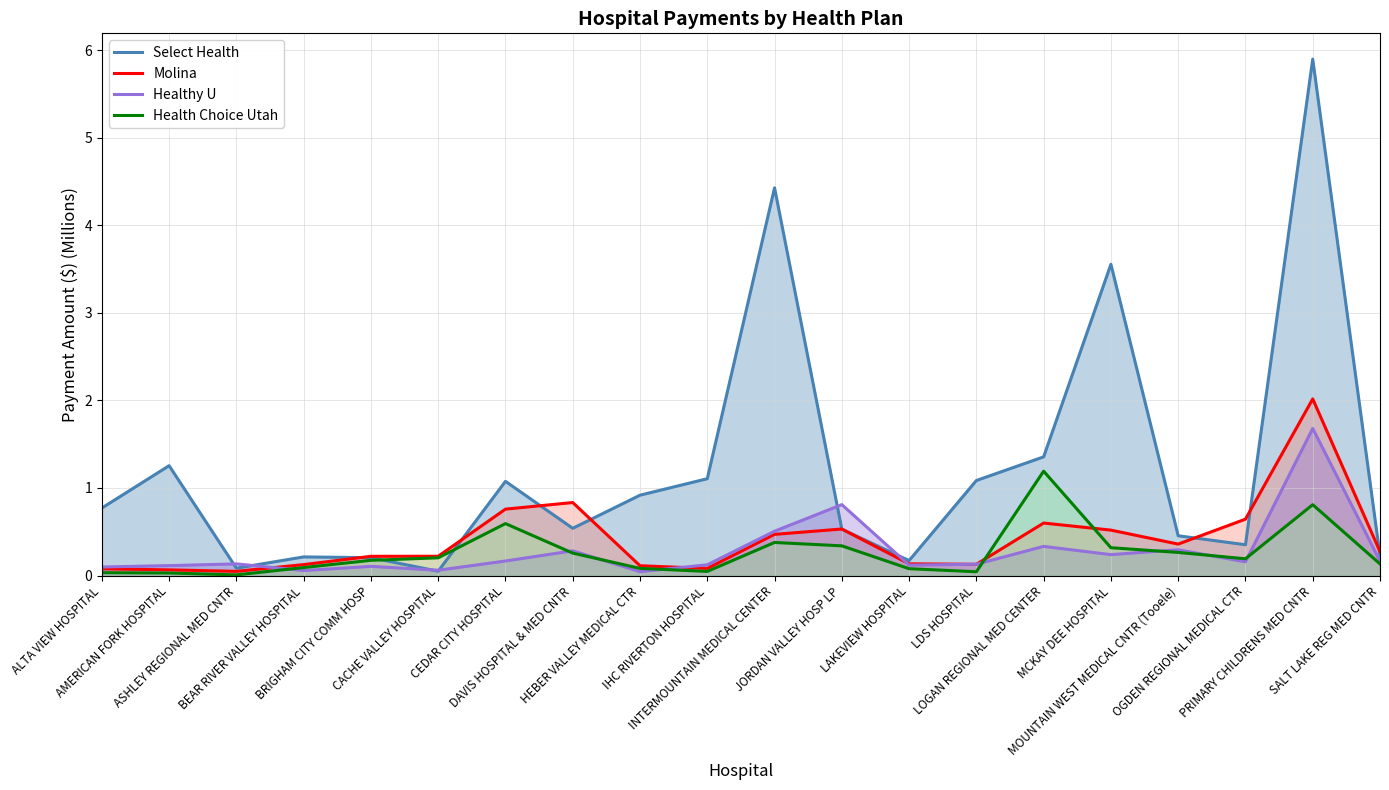

Count the number of data series in this chart.

4